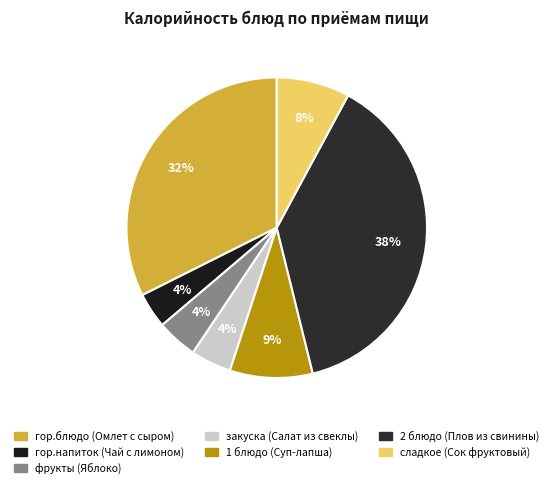

What percentage is the гор.напиток (Чай с лимоном) slice, to the nearest percent?

4%